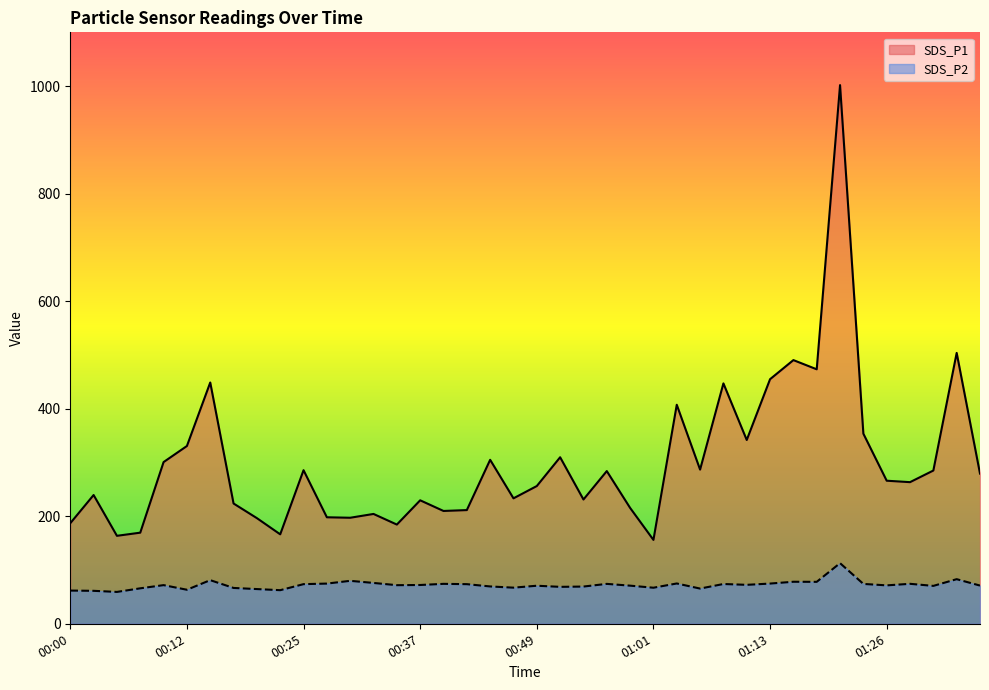

Is it true that SDS_P2 equals 74.8 at 01:13?

True